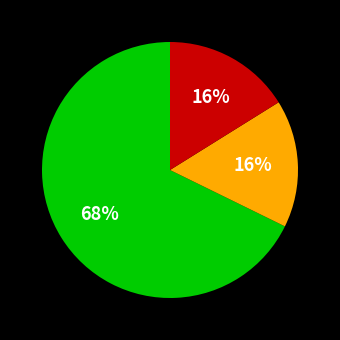

Is there any slice that represents more than half of the pie?

Yes